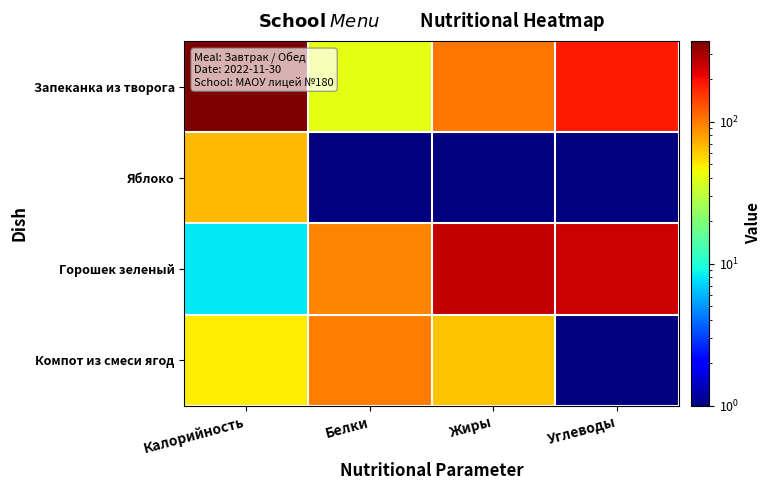

Which category has the highest value across all series?

Калорийность